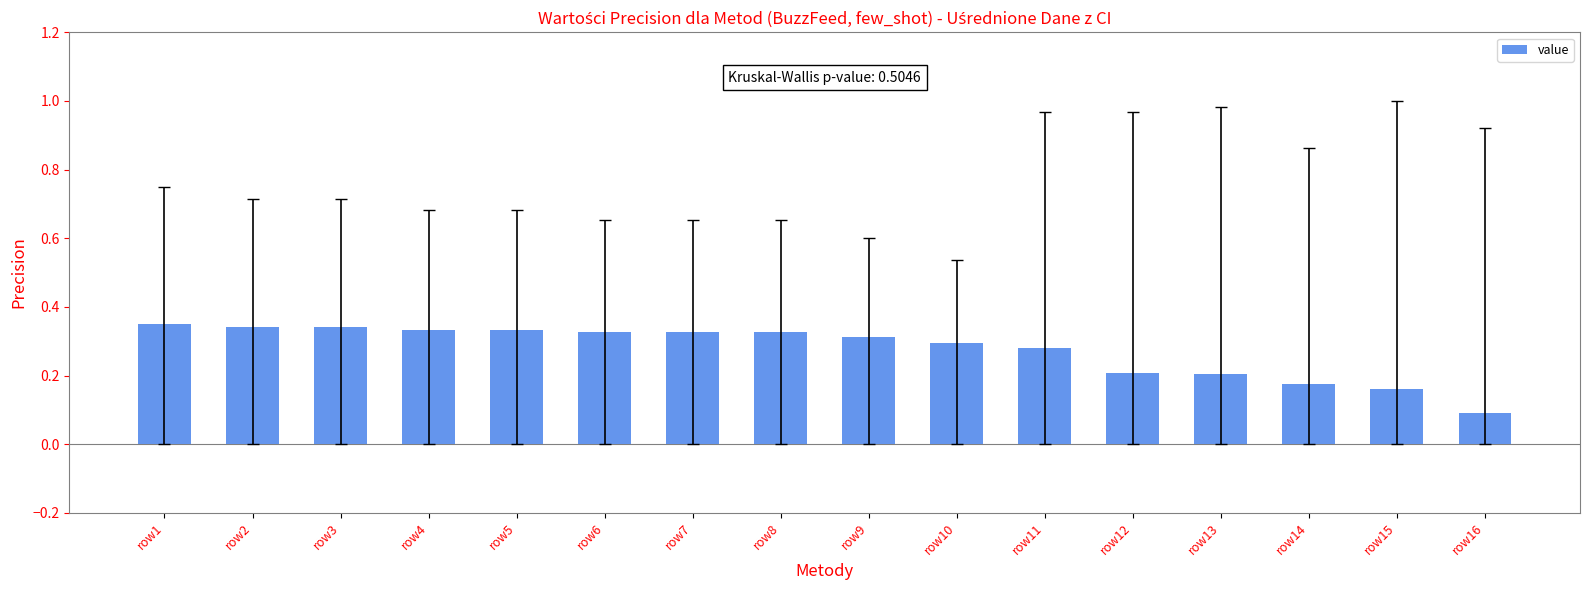

What is the sum of the values at row2 and row14?

0.5